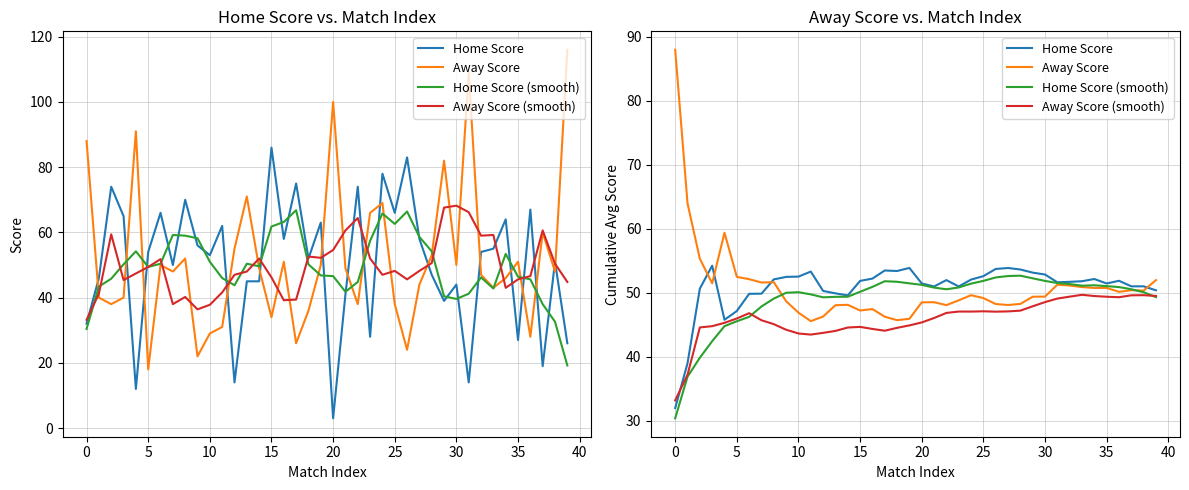

Reading left to right, transcribe all the data shown in this chart.

Home Score: 32.0	39.0	50.7	54.2	45.8	47.2	49.9	49.9	52.1	52.5	52.5	53.3	50.3	49.9	49.6	51.9	52.2	53.5	53.4	53.9	51.5	51.0	52.0	51.0	52.1	52.6	53.7	53.9	53.7	53.2	52.9	51.7	51.7	51.8	52.2	51.5	51.9	51.0	51.0	50.4
Away Score: 88.0	64.0	55.3	51.5	59.4	52.5	52.1	51.6	51.7	48.7	46.9	45.6	46.3	48.1	48.1	47.2	47.5	46.3	45.7	46.0	48.5	48.5	48.1	48.8	49.6	49.2	48.3	48.1	48.3	49.4	49.4	51.3	51.2	50.9	50.8	50.8	50.2	50.4	50.4	52.0
Home Score (smooth): 30.4	36.9	39.9	42.5	44.8	45.6	46.3	47.9	49.1	50.0	50.1	49.8	49.3	49.4	49.4	50.2	50.9	51.8	51.7	51.5	51.3	50.8	50.6	50.8	51.4	51.9	52.4	52.6	52.7	52.3	51.9	51.5	51.4	51.1	51.2	51.1	50.9	50.6	50.1	49.3
Away Score (smooth): 33.2	37.2	44.6	44.8	45.3	46.0	46.8	45.7	45.1	44.2	43.7	43.5	43.8	44.1	44.6	44.7	44.4	44.1	44.5	44.9	45.4	46.1	46.9	47.1	47.1	47.1	47.1	47.1	47.2	47.9	48.6	49.1	49.4	49.7	49.5	49.4	49.3	49.6	49.6	49.5